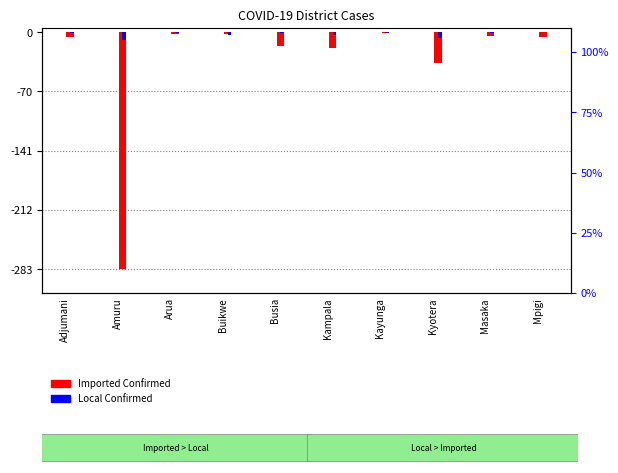

At how many categories does at least one series exceed -161?

10